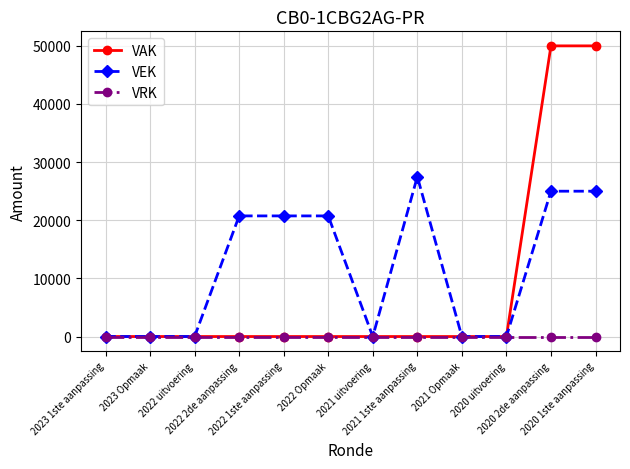

How many data points in VEK are less than 20750?

6